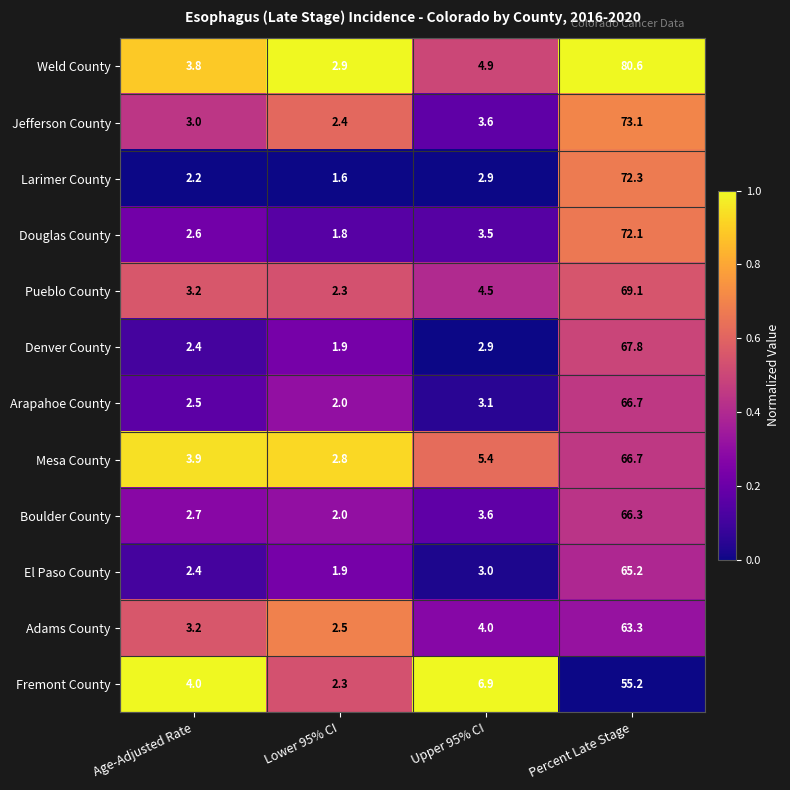

At which label is Weld County closest to 41?

Upper 95% CI